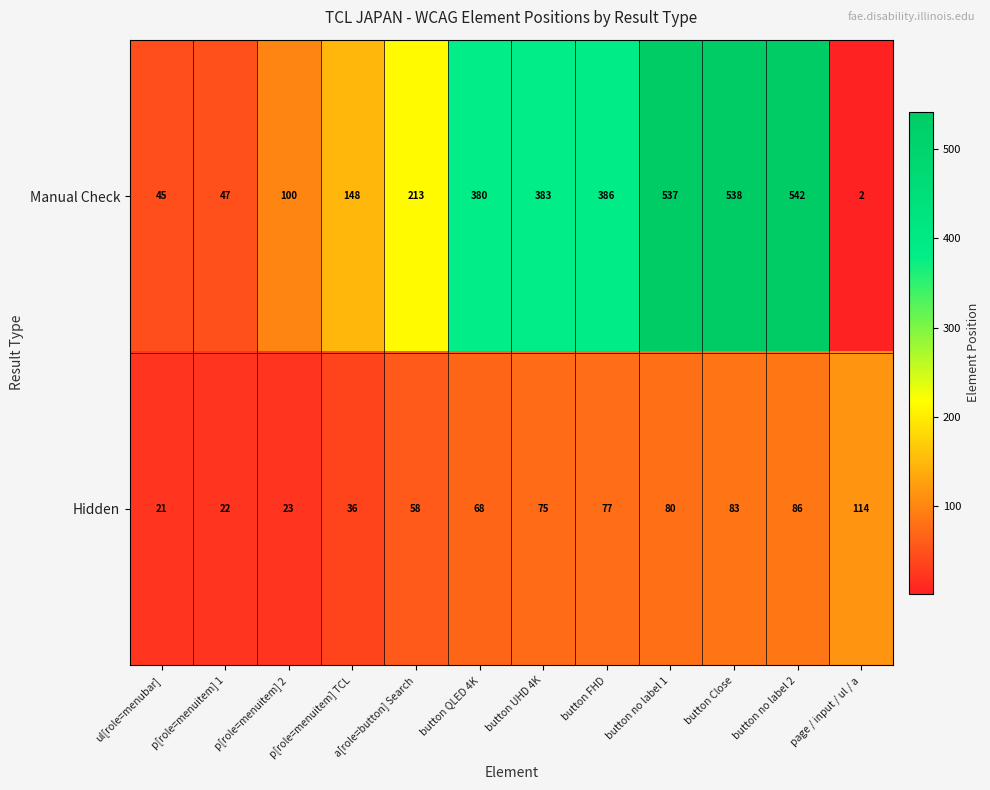

Is the value of Hidden at a[role=button] Search greater than the value of Manual Check at p[role=menuitem] 1?

Yes